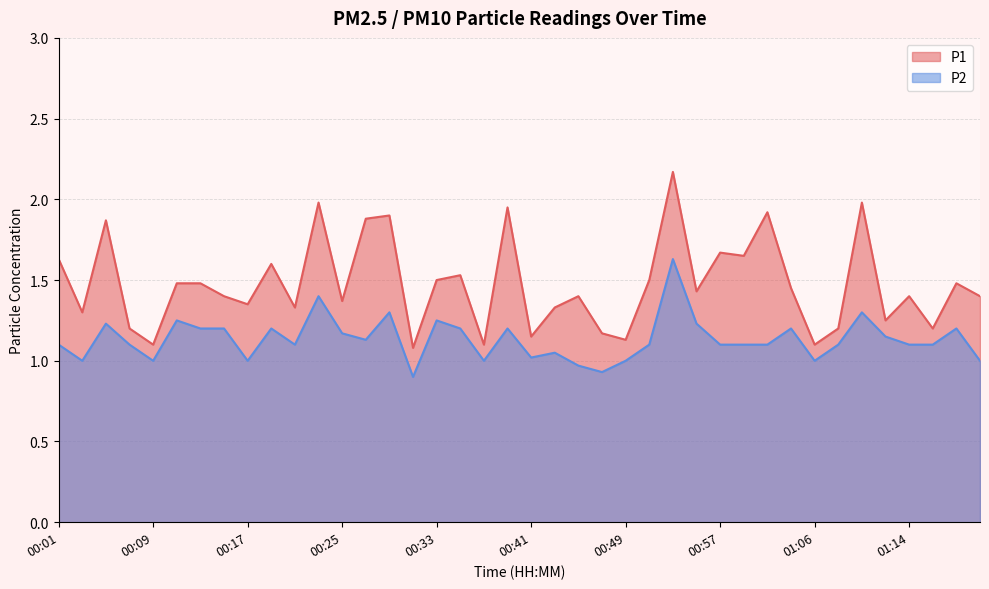

Rank the categories by P1 value from lowest to highest.

00:31, 00:09, 00:37, 01:06, 00:49, 00:41, 00:47, 00:07, 01:08, 01:16, 01:12, 00:03, 00:21, 00:43, 00:17, 00:25, 00:15, 00:45, 01:14, 01:20, 00:55, 01:04, 00:11, 00:13, 01:18, 00:33, 00:51, 00:35, 00:19, 00:01, 00:59, 00:57, 00:05, 00:27, 00:29, 01:02, 00:39, 00:23, 01:10, 00:53